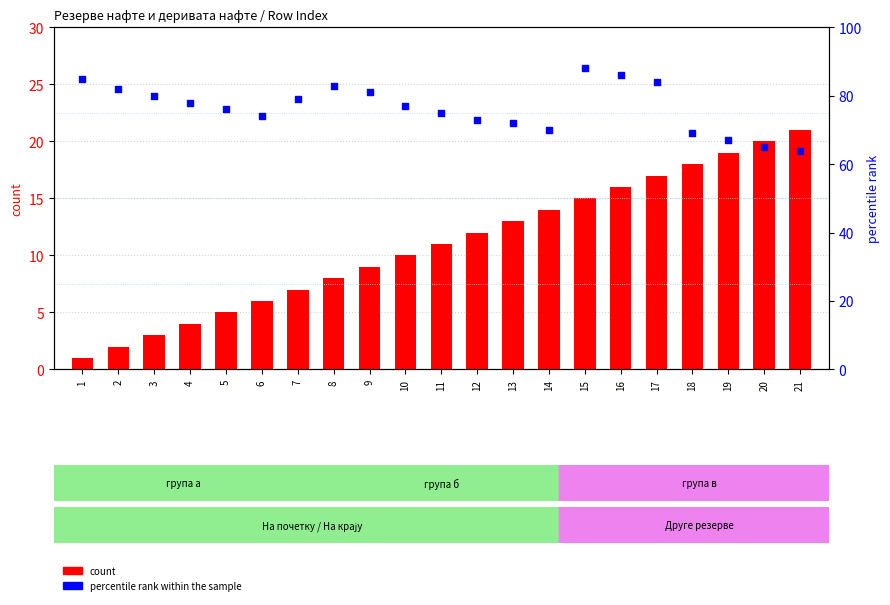

What are all the series names shown in the legend?

count, percentile rank within the sample